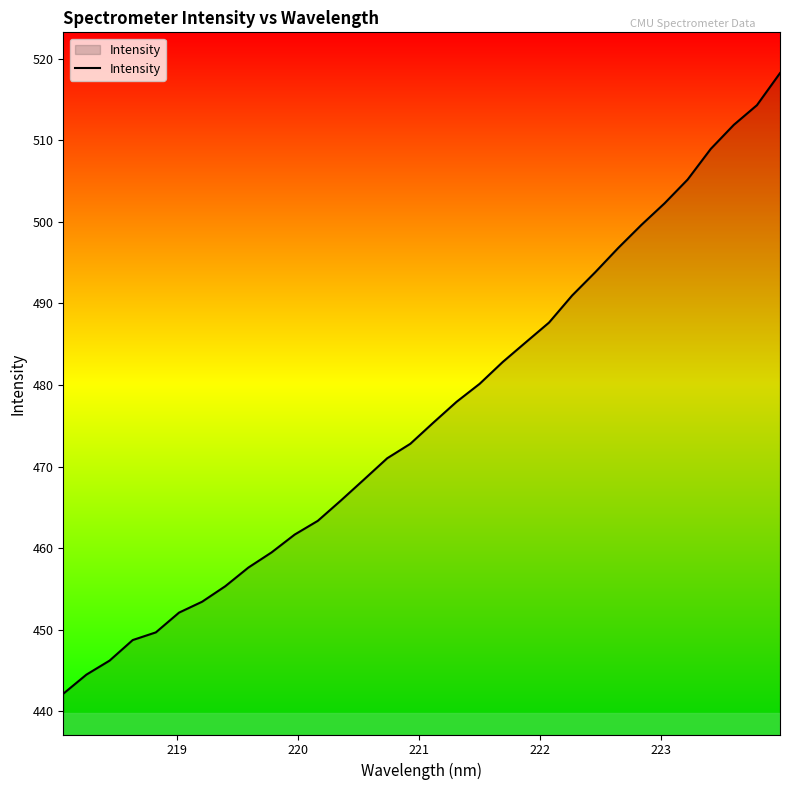

How many lines are shown in the chart?

1